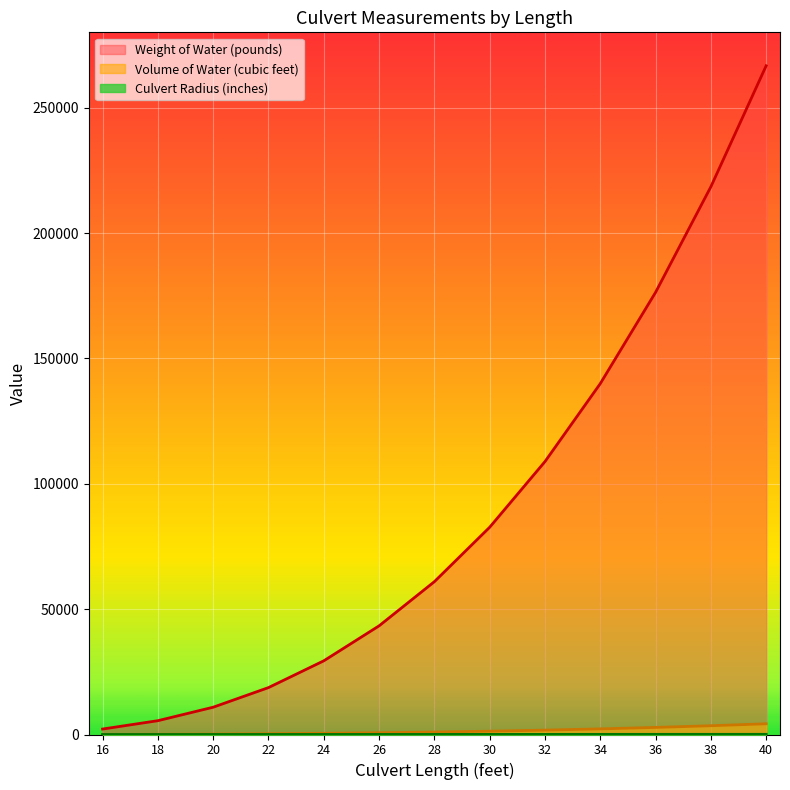

What is the difference between the Weight of Water (pounds) values at 34 and 30?

57297.7